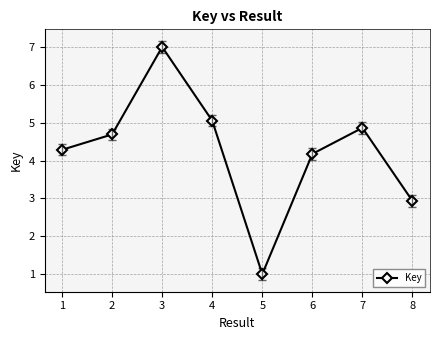

What is the maximum value shown in the chart?

7.0